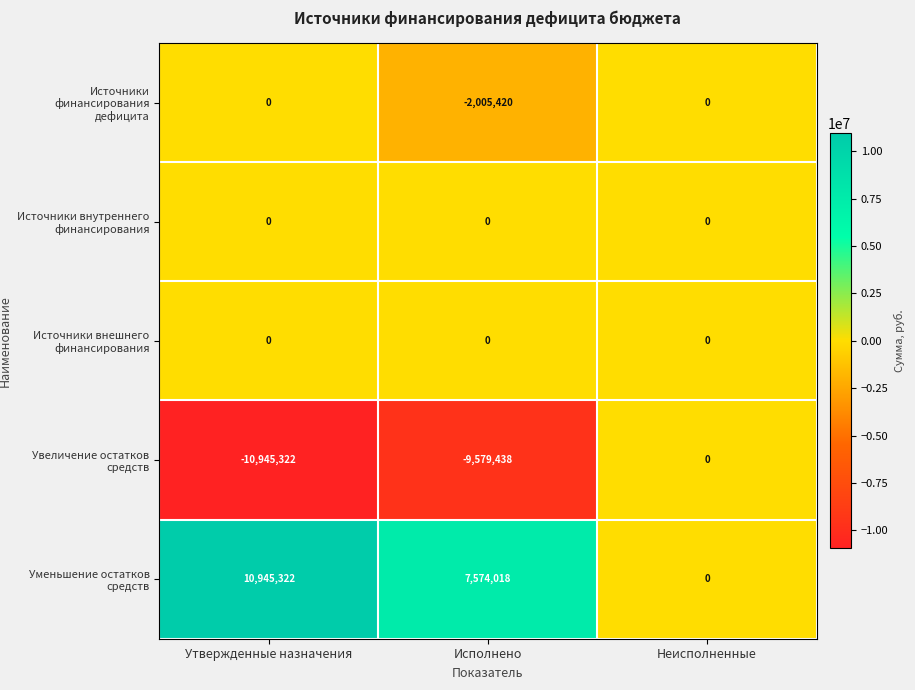

Reading left to right, transcribe all the data shown in this chart.

Источники финансирования дефицита: 0	-2005420	0
Источники внутреннего финансирования: 0	0	0
Источники внешнего финансирования: 0	0	0
Увеличение остатков средств: -10945322	-9579438	0
Уменьшение остатков средств: 10945322	7574018	0